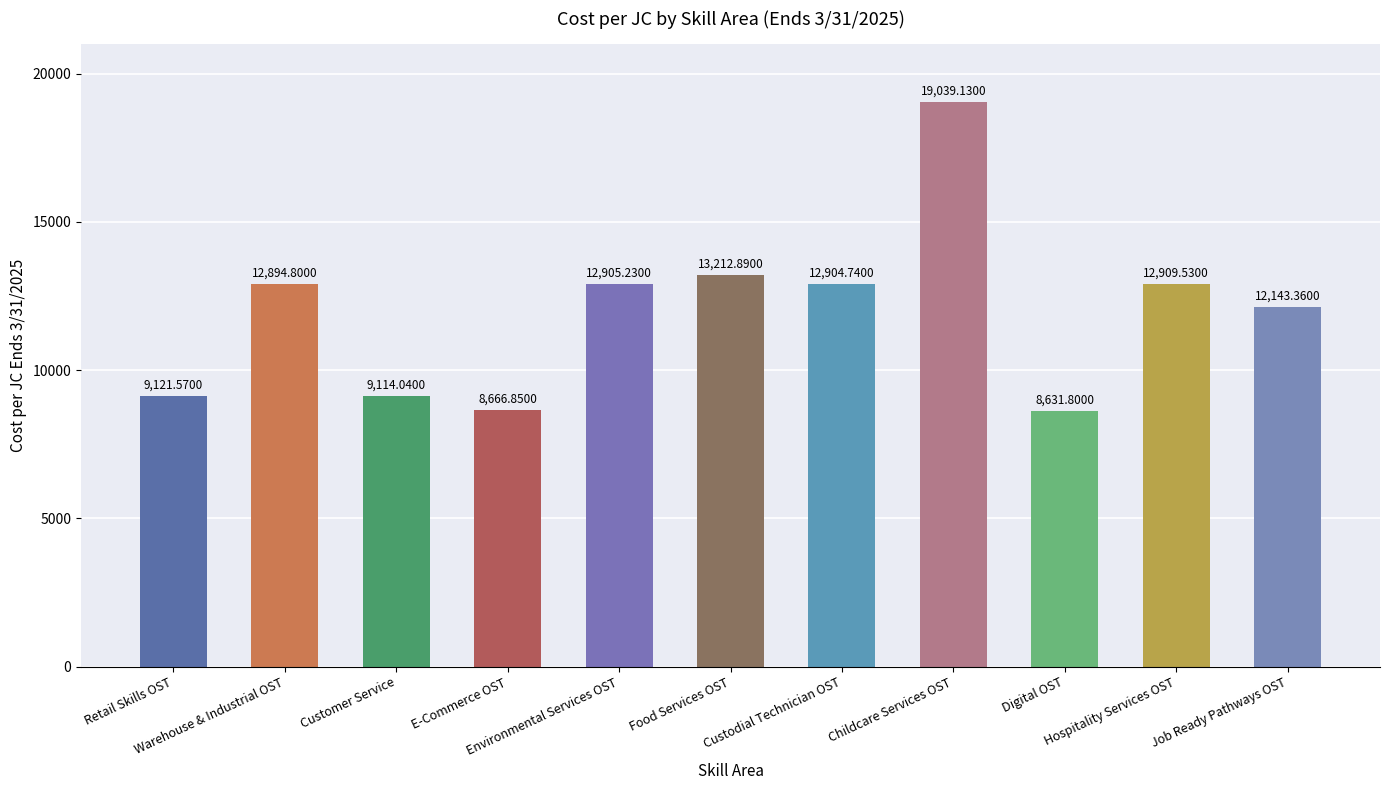

Which category has the highest value across all series?

Childcare Services OST